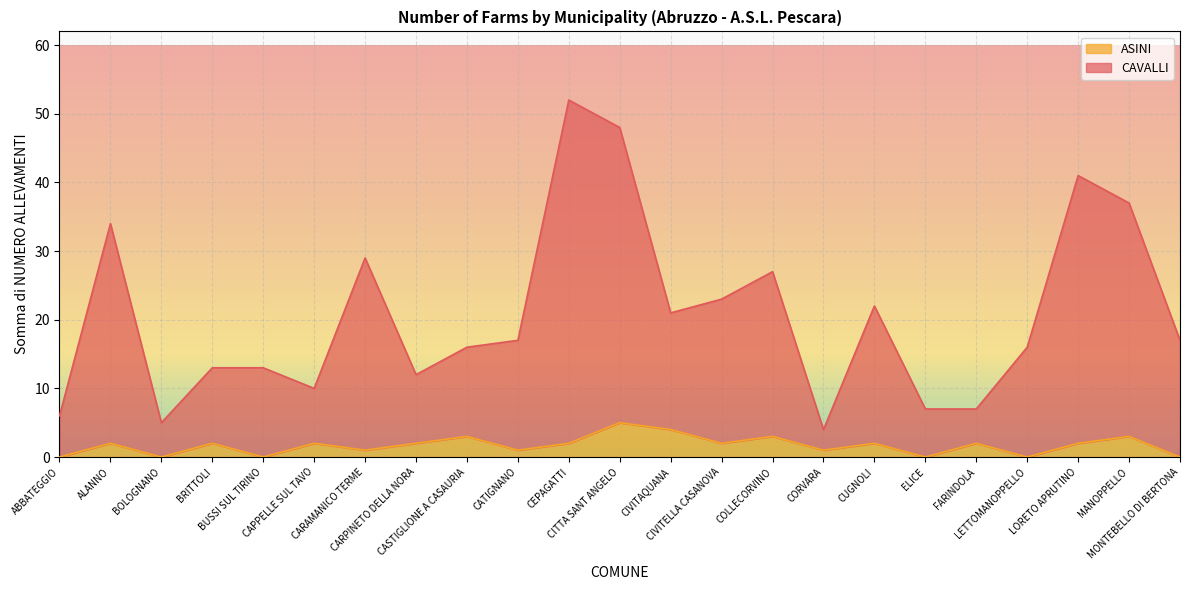

Where is ASINI nearest to the value 2?

ALANNO